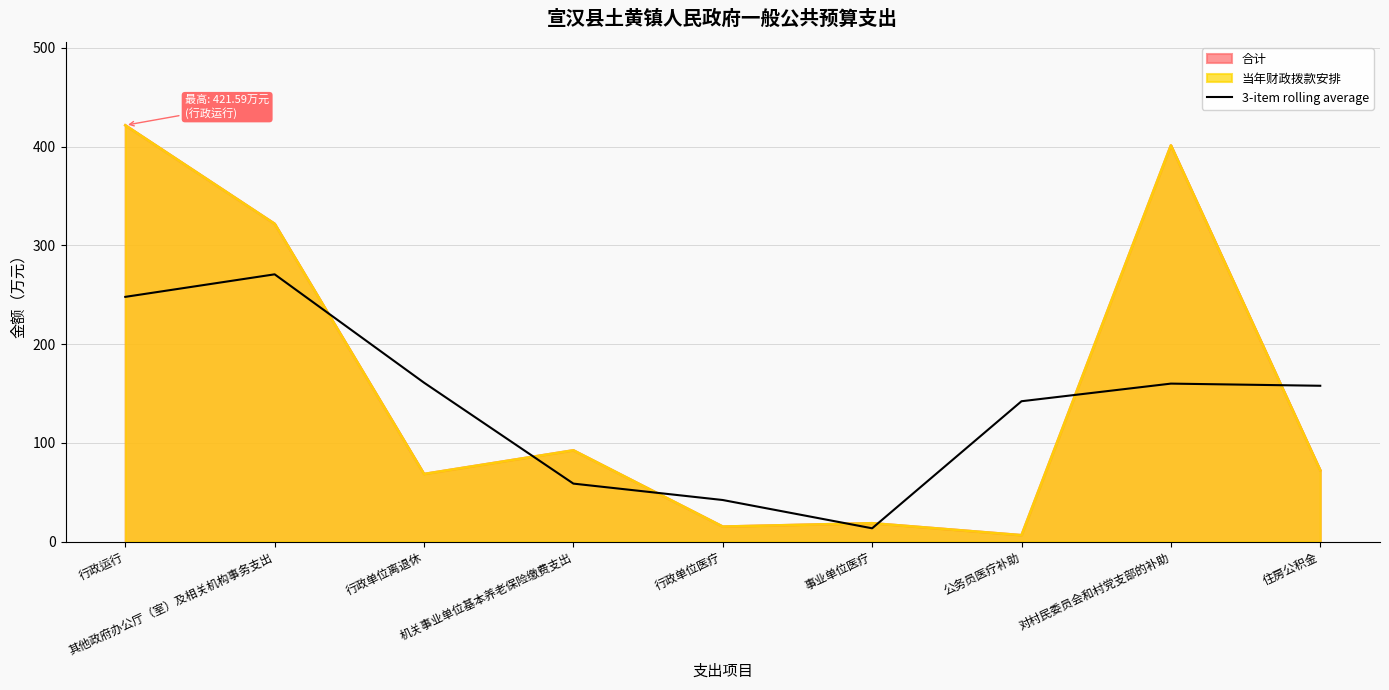

What position from the left is 行政单位离退休?

3